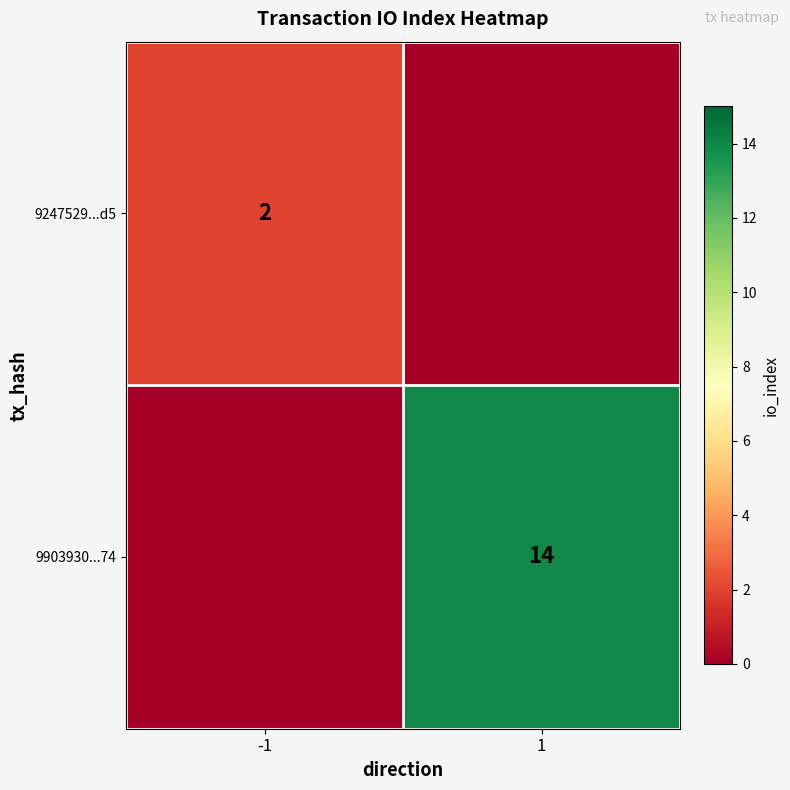

The 9903930...74 series shows 14 at 1. True or false?

True